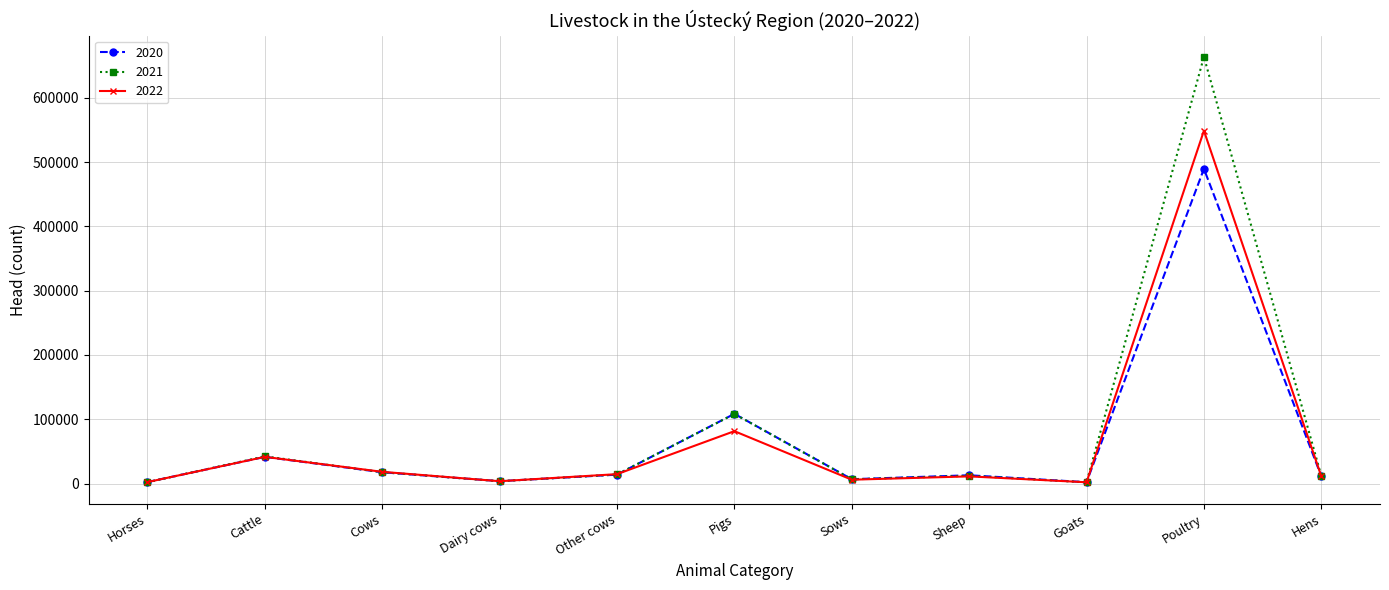

What are all the series names shown in the legend?

2020, 2021, 2022